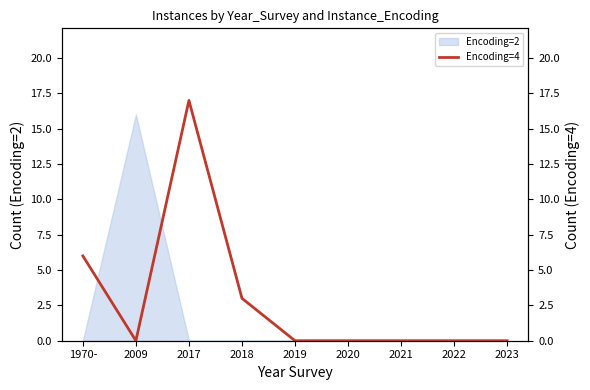

Reading left to right, what are all the values shown in this chart?

1970-=6	2009=0	2017=17	2018=3	2019=0	2020=0	2021=0	2022=0	2023=0